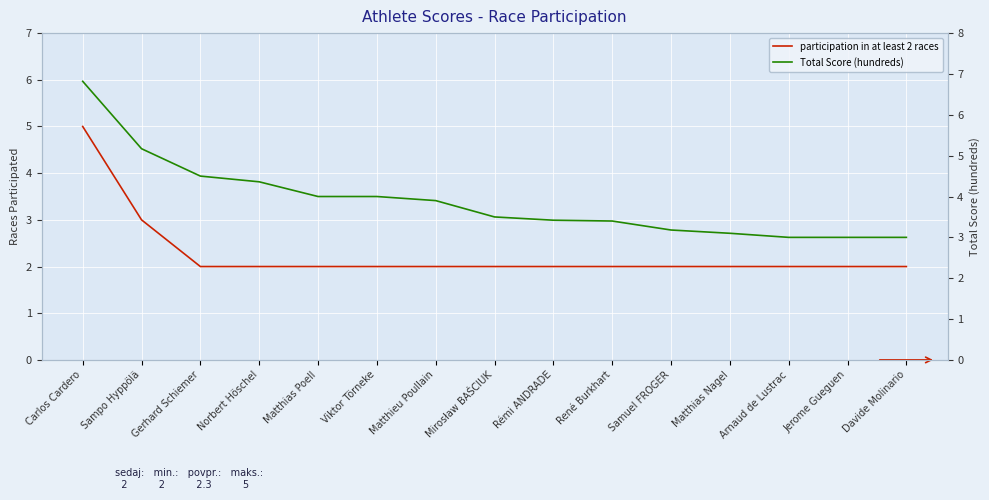

Which category has the lowest value in the participation in at least 2 races series?

Gerhard Schiemer